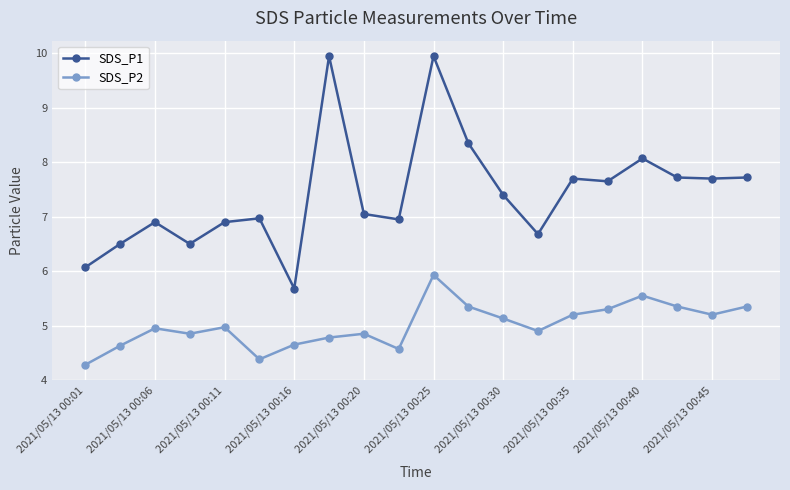

What is the minimum value for SDS_P1?

5.7